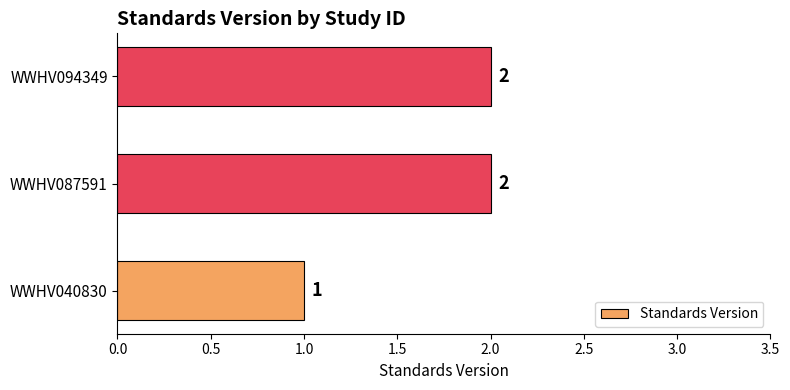

Reading bottom to top, extract all data points from this chart.

1	2	2